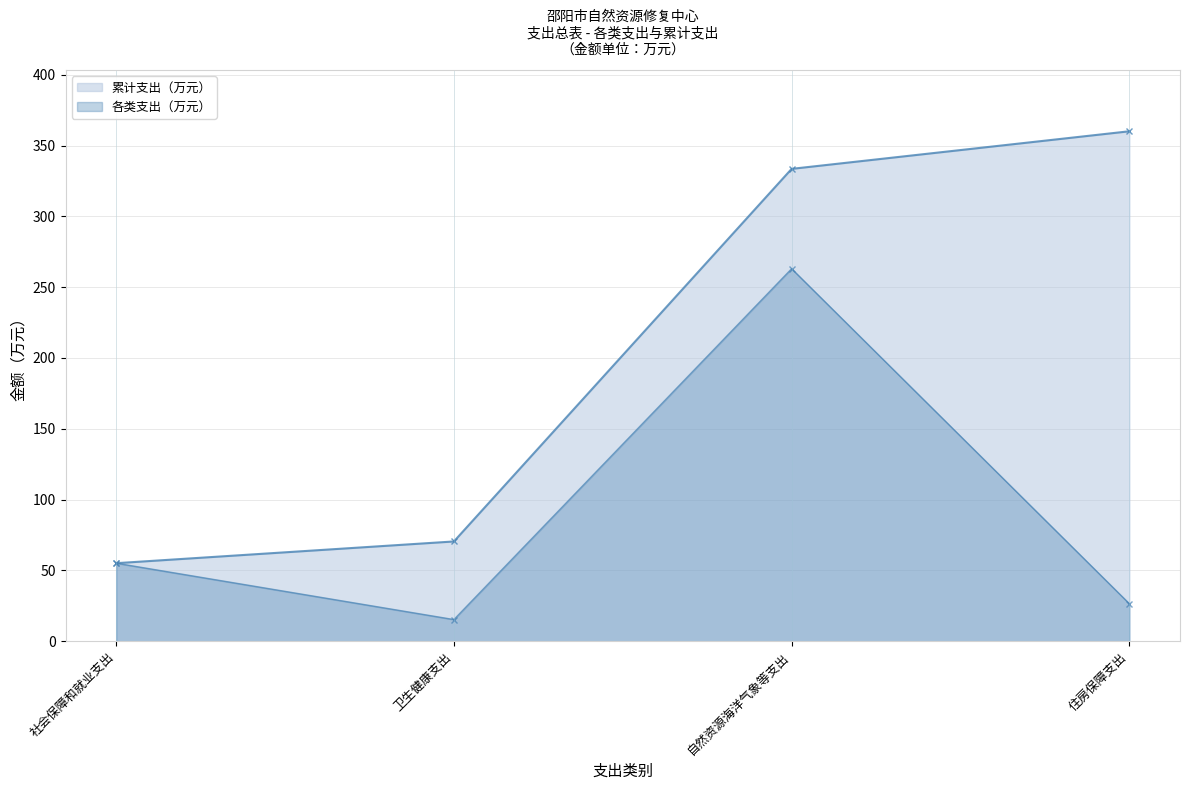

List the series in order of their overall mean, highest first.

累计支出（万元）, 各类支出（万元）